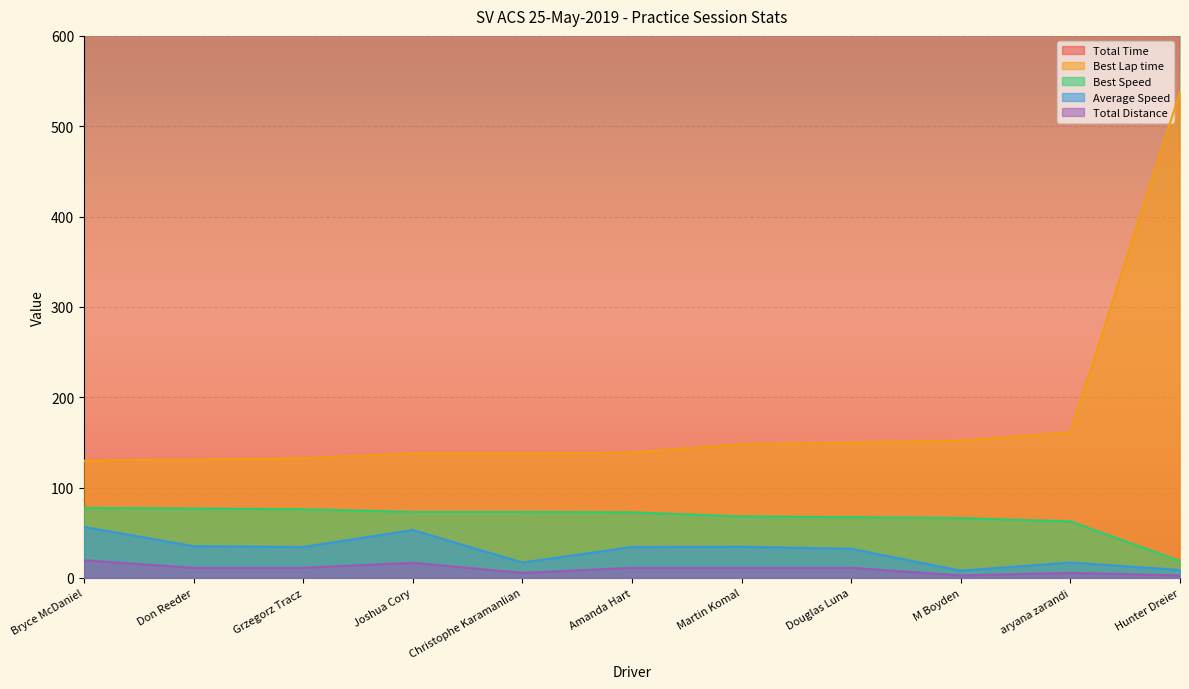

Is the value of Total Distance at Joshua Cory greater than the value of Best Lap time at Hunter Dreier?

No